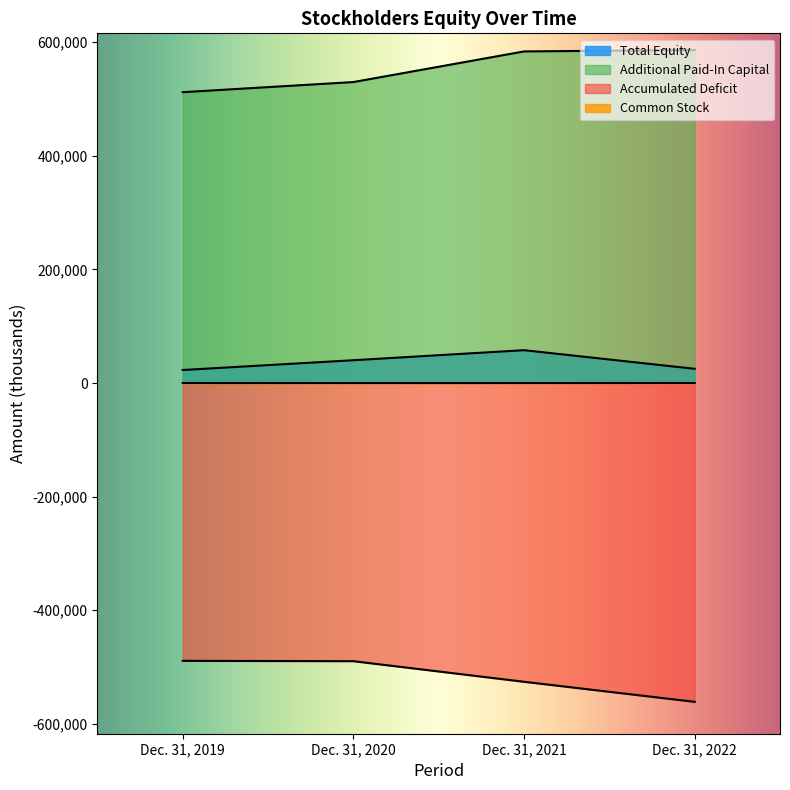

What is the difference between the highest and lowest values at Dec. 31, 2020?

1019668